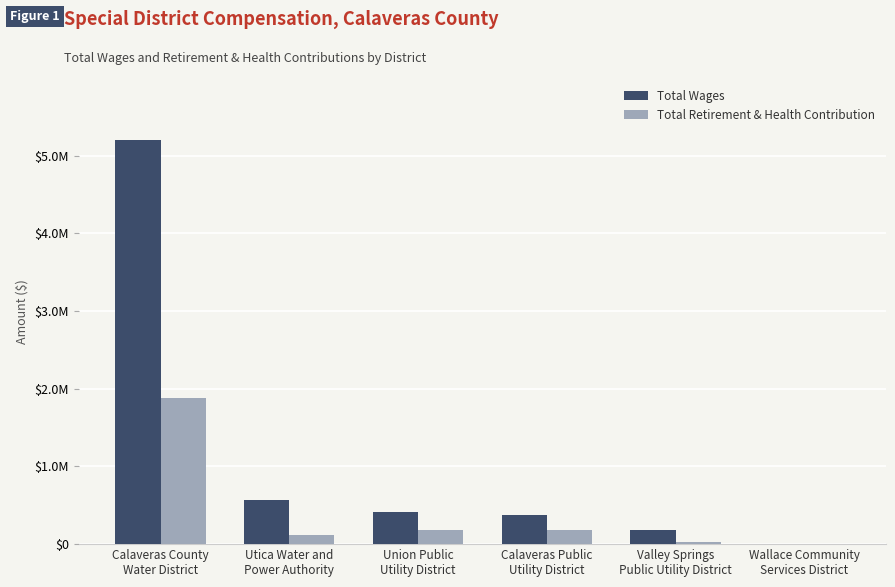

Rank the series by their maximum value, from lowest to highest.

Total Retirement & Health Contribution, Total Wages